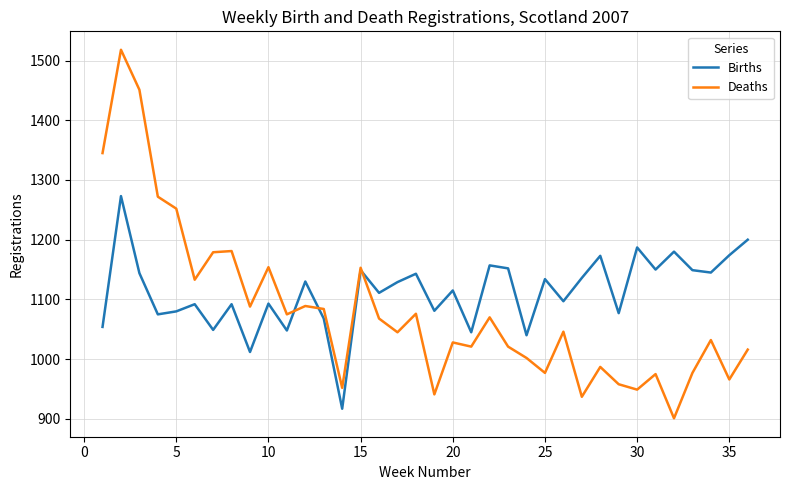

Which series has the widest spread of values?

Deaths